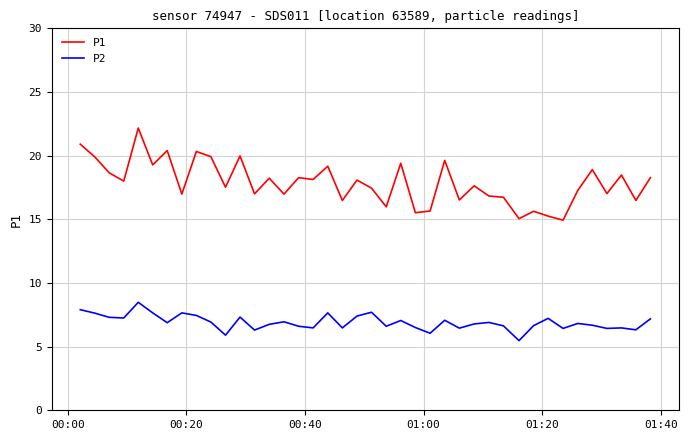

Which series has the largest total across all categories?

P1